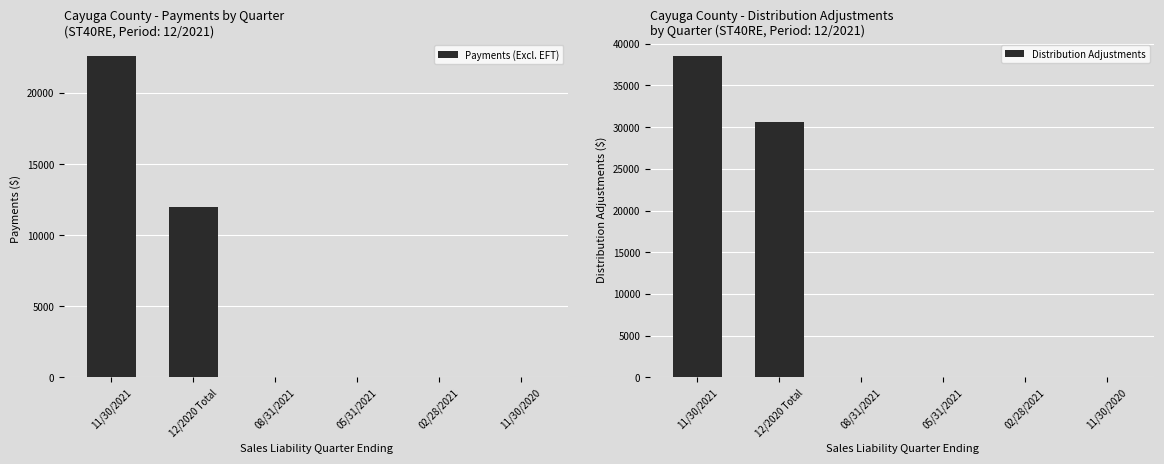

Where is Payments (Excl. EFT) nearest to the value 11283?

12/2020 Total